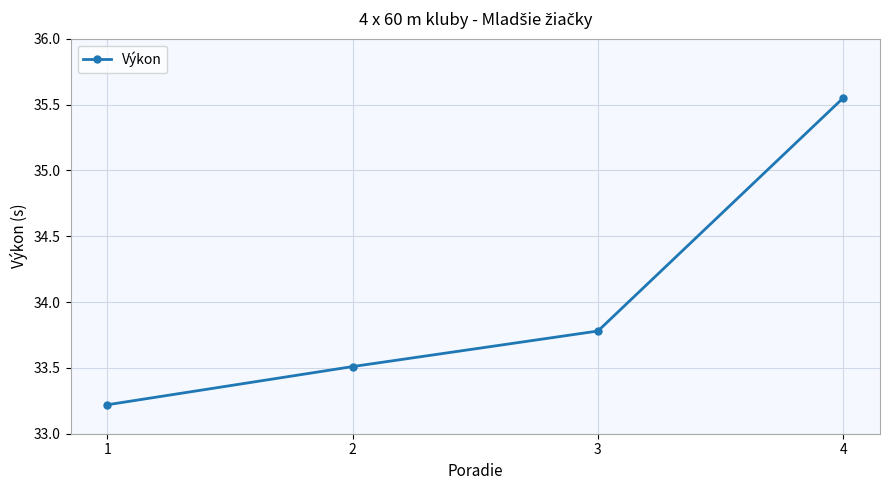

What is the average value?

34.0